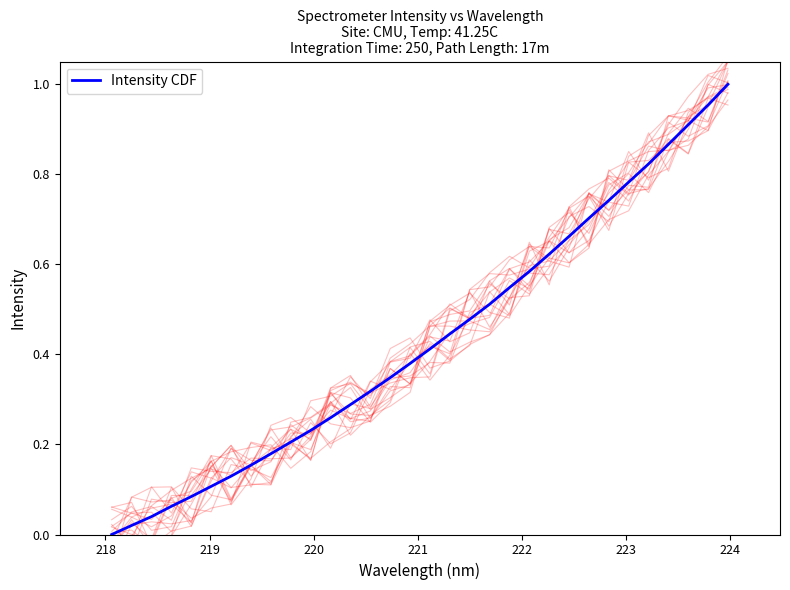

Reading left to right, what are all the values shown in this chart?

0.0	0.0	0.0	0.1	0.1	0.1	0.1	0.2	0.2	0.2	0.2	0.3	0.3	0.3	0.3	0.4	0.4	0.4	0.5	0.5	0.5	0.6	0.6	0.7	0.7	0.7	0.8	0.8	0.9	0.9	1.0	1.0